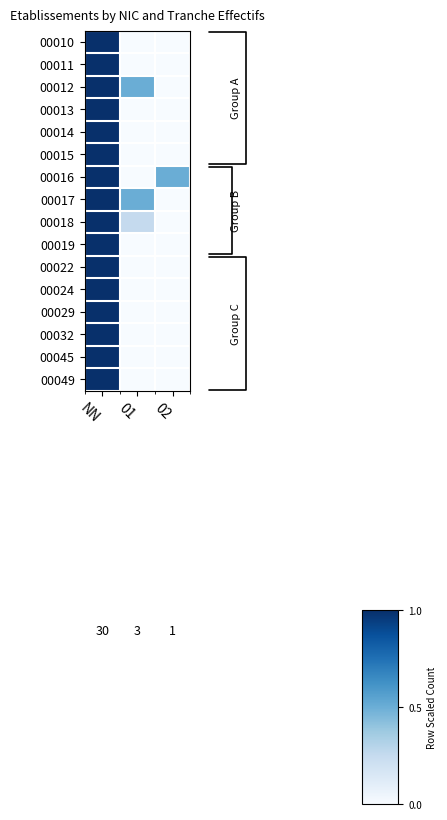

Which has a higher value, NN or 01?

NN